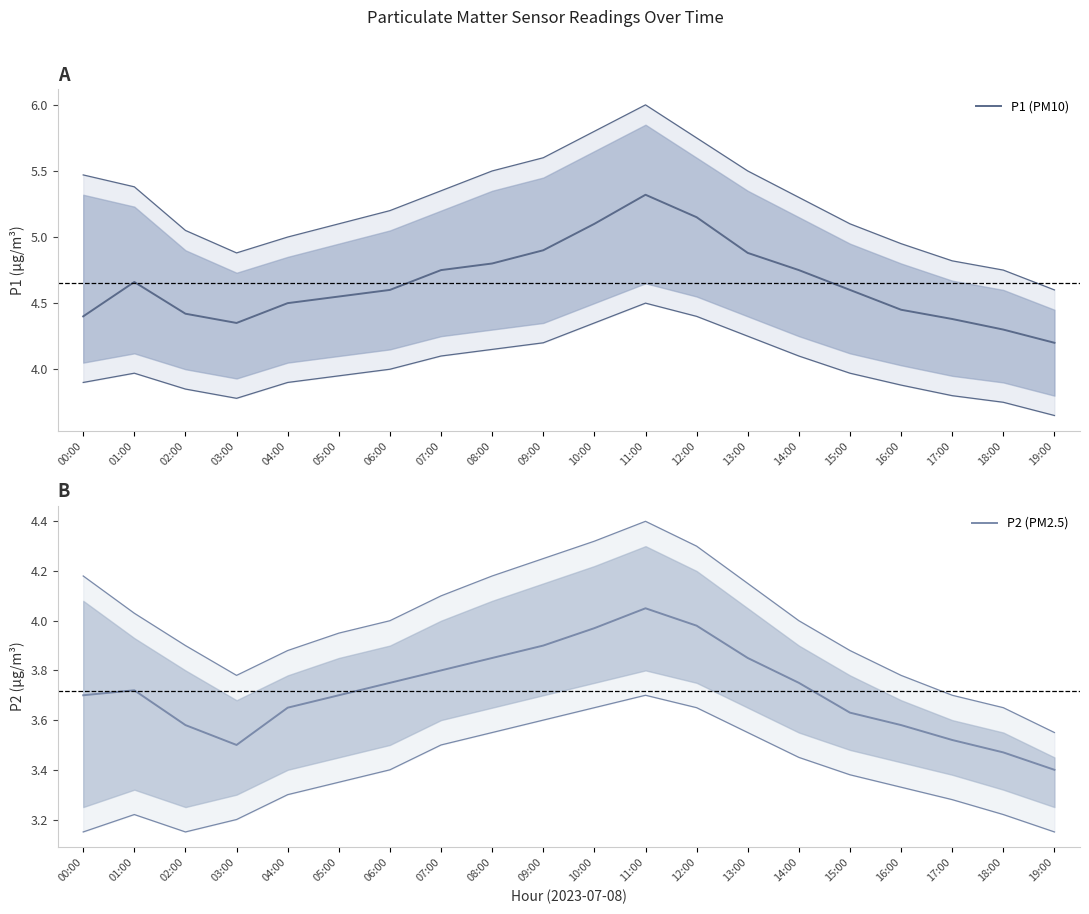

What is the label of the 6th point from the left?

05:00